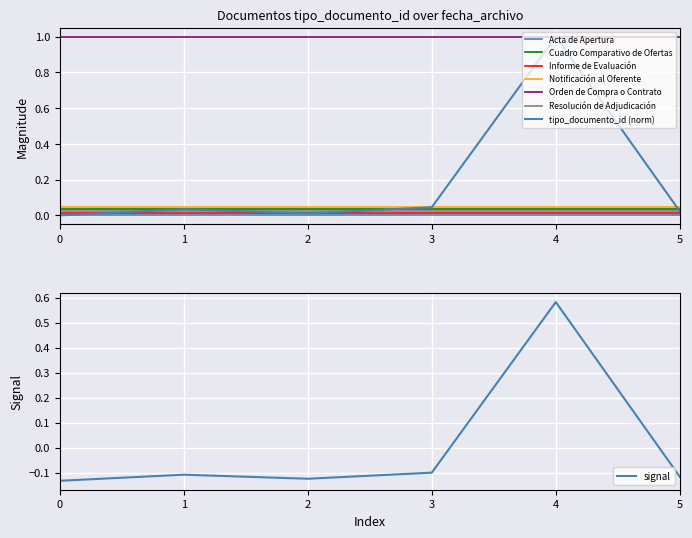

Does the chart display data point markers on the line(s)?

No